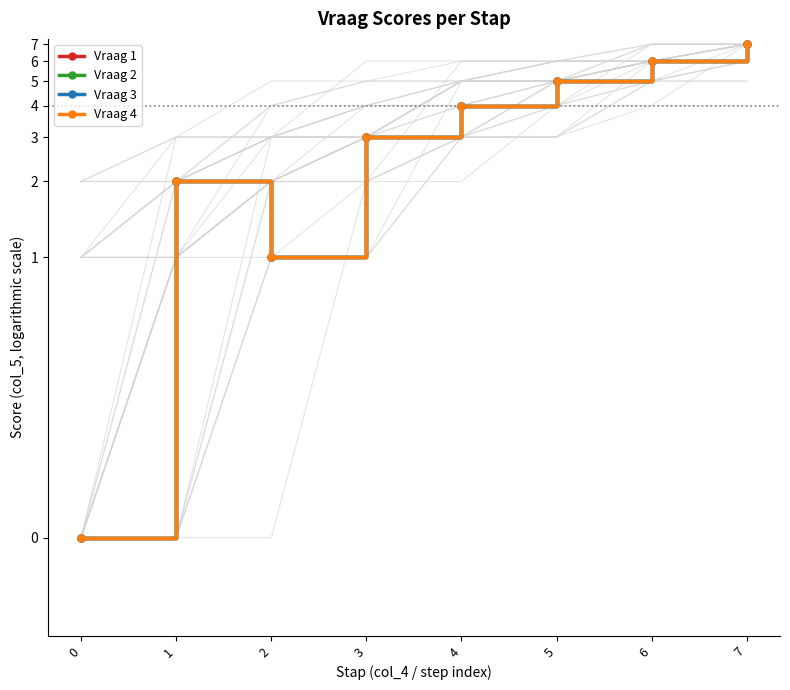

True or false: Vraag 2 and Vraag 4 cross at least once.

False